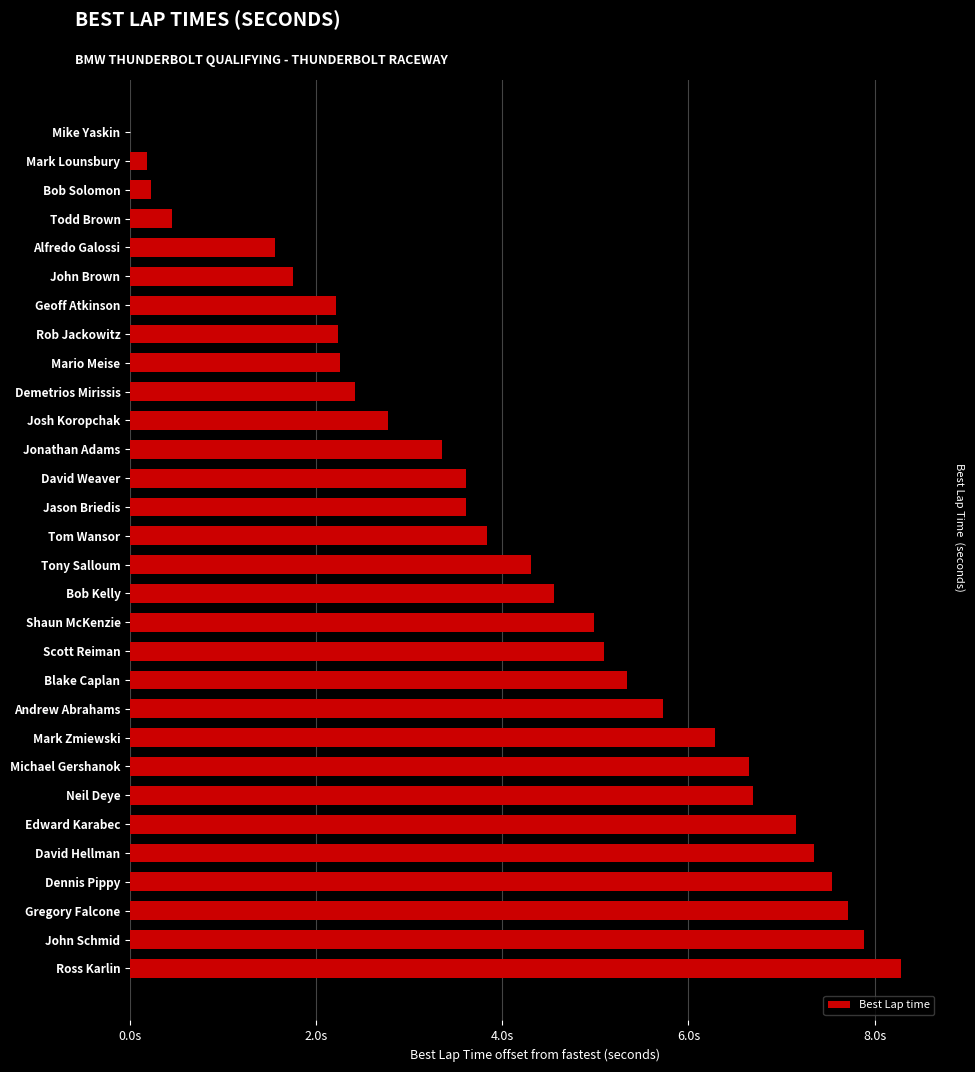

Are the bars horizontal?

Yes